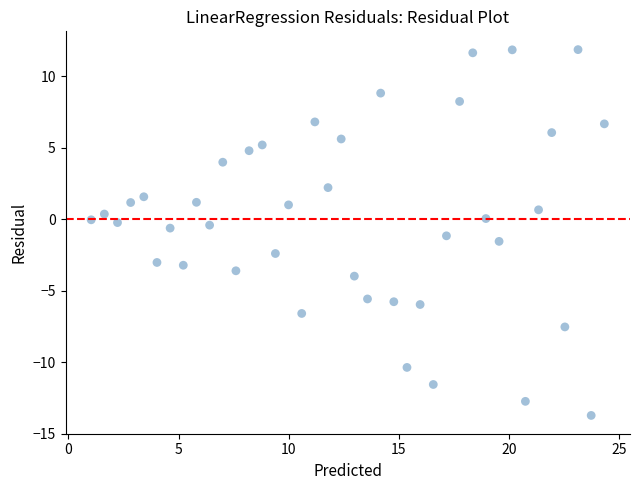

What is the range of Y values (max minus min)?

25.6